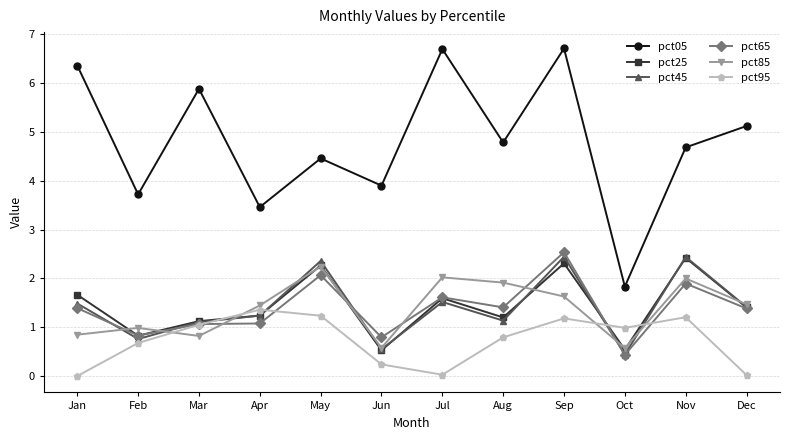

The value of pct45 at Nov is 2.4. True or false?

True